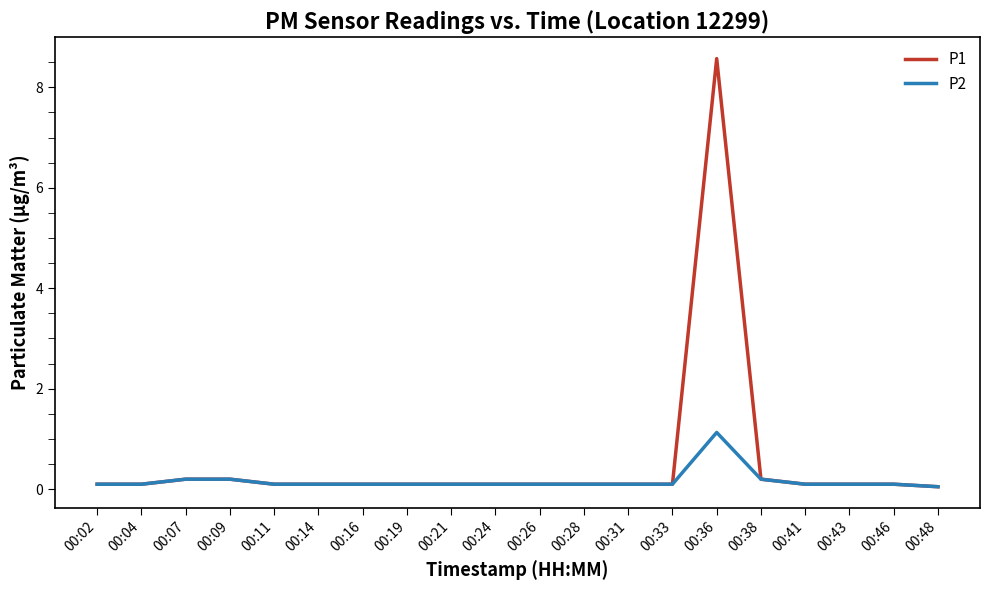

At which category is the sum across all series the highest?

00:36